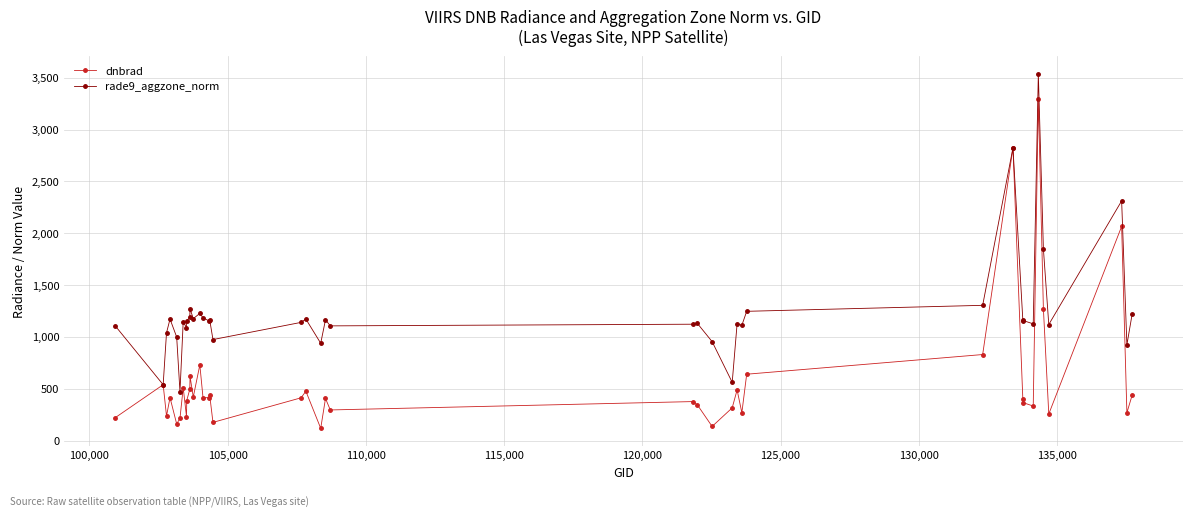

Is this an area chart (filled region under the line)?

No